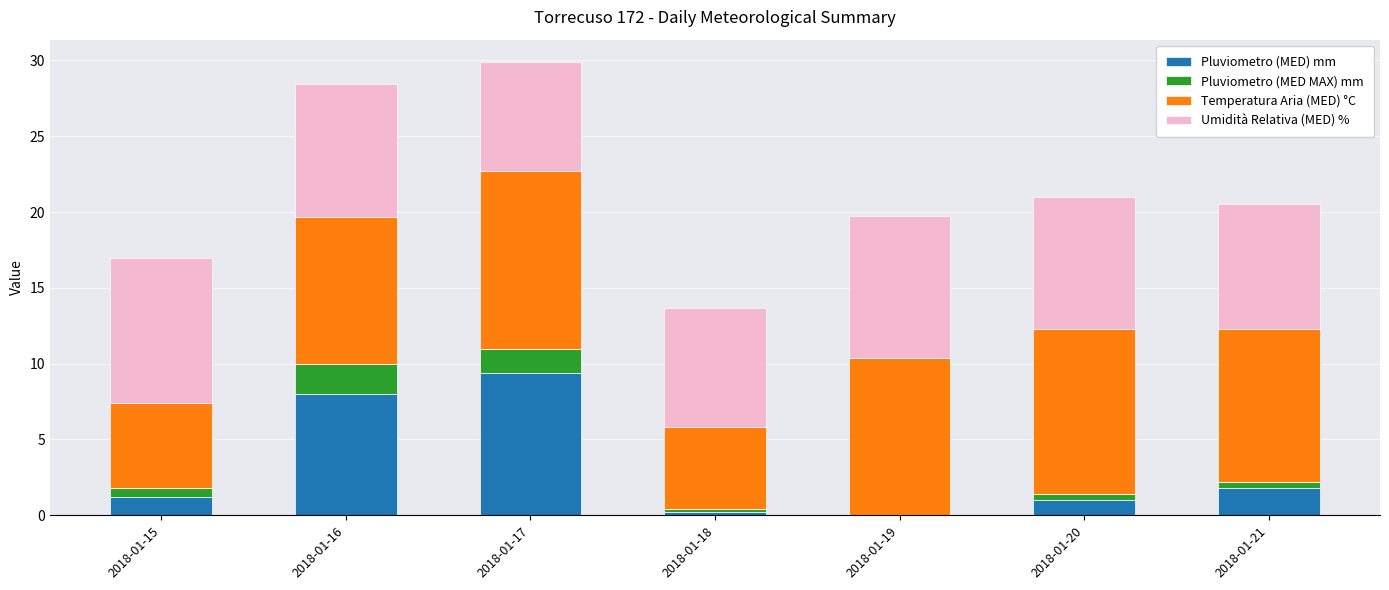

At which category is the sum across all series the highest?

2018-01-17